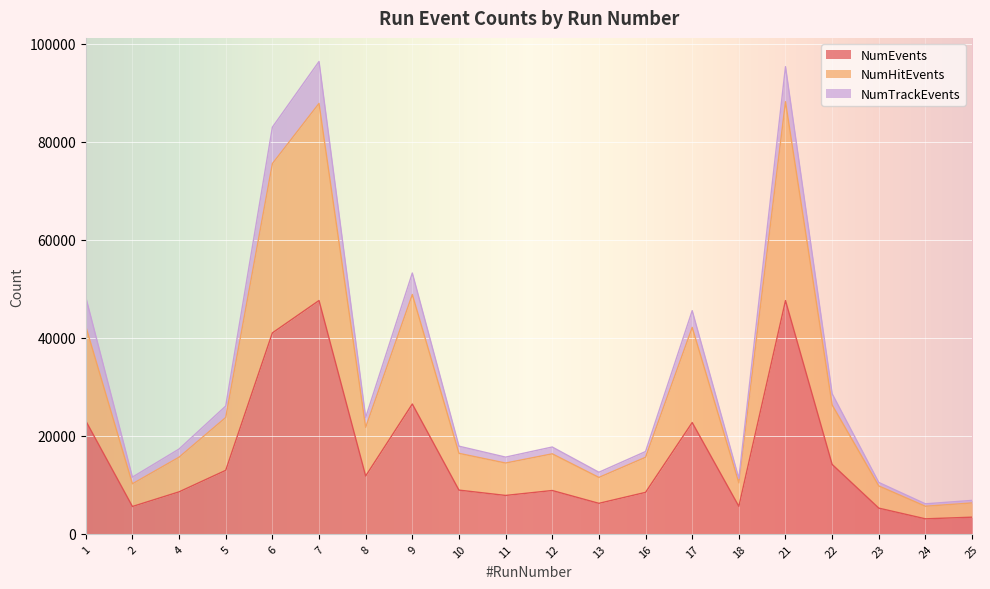

True or false: NumEvents and NumHitEvents cross at least once.

False